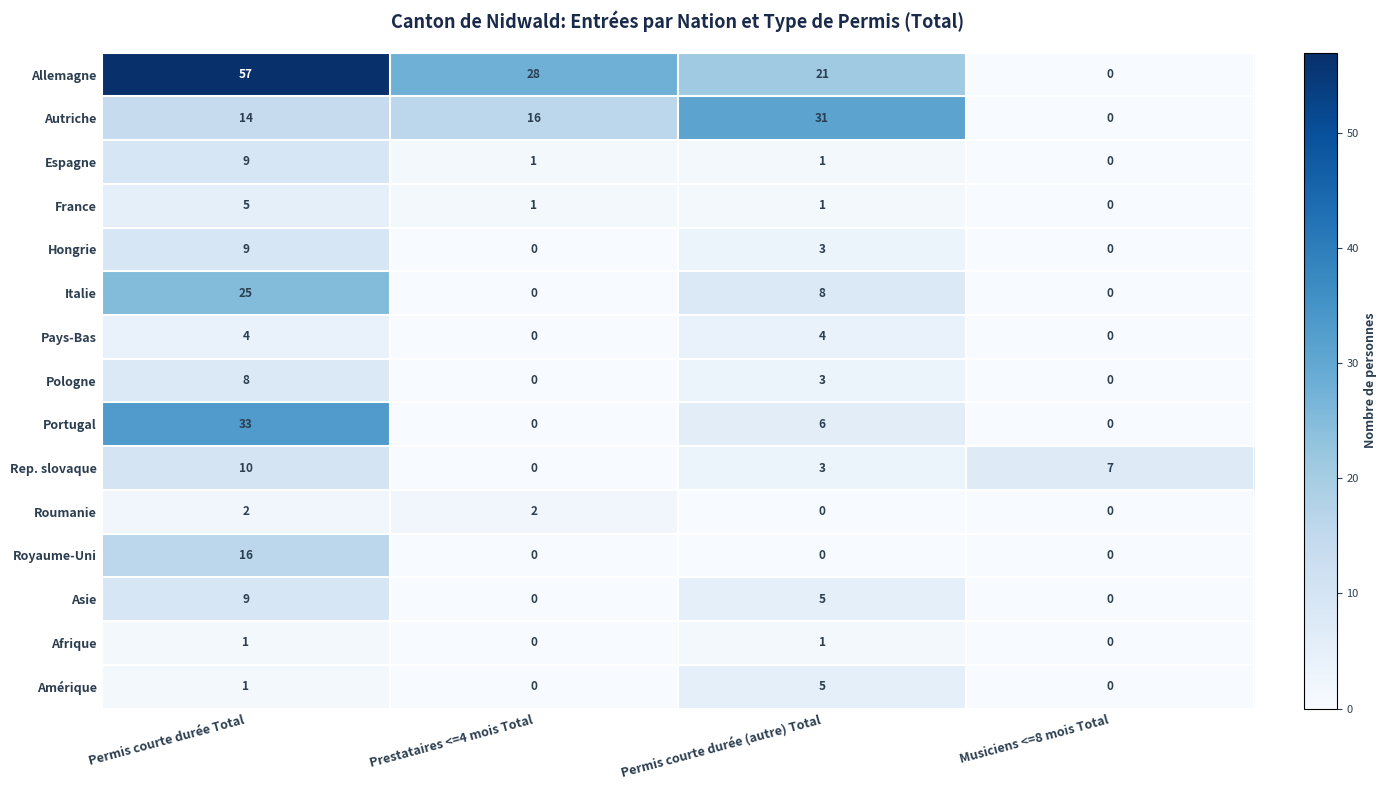

How many values in Pologne are above zero?

2